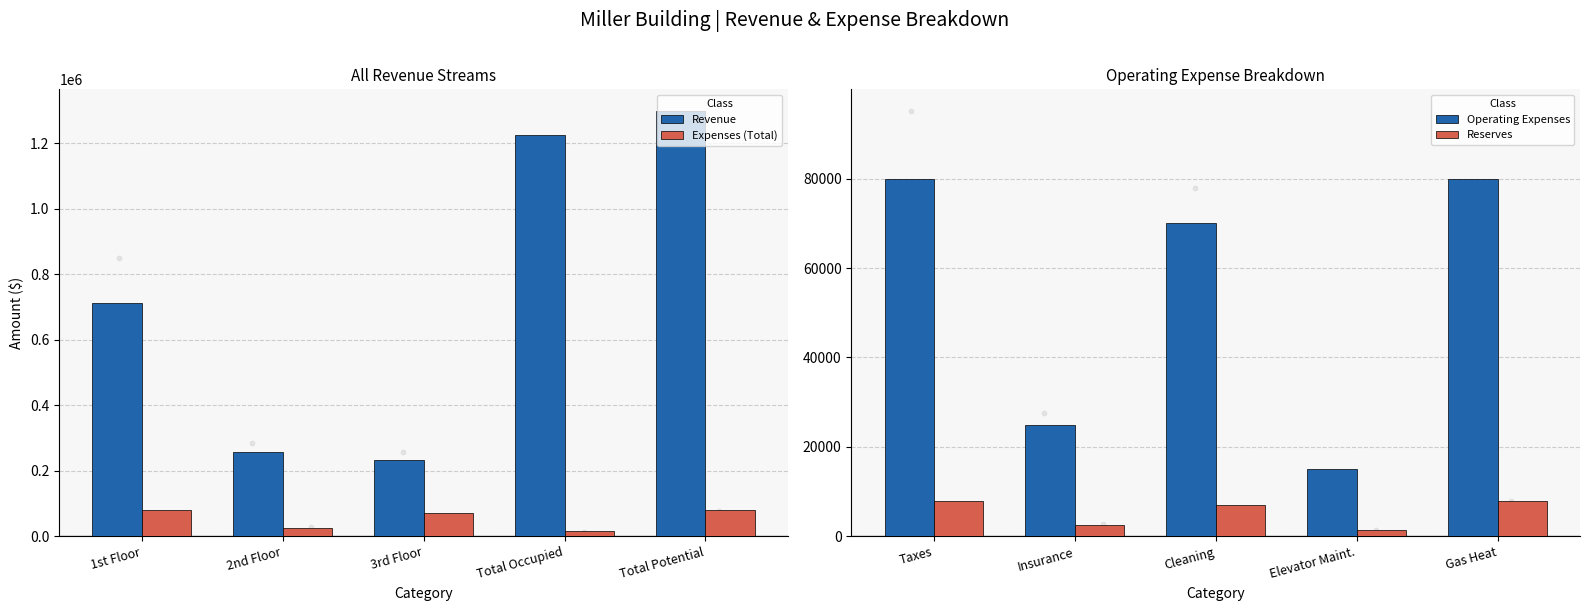

What is the minimum value for Revenue?

231344